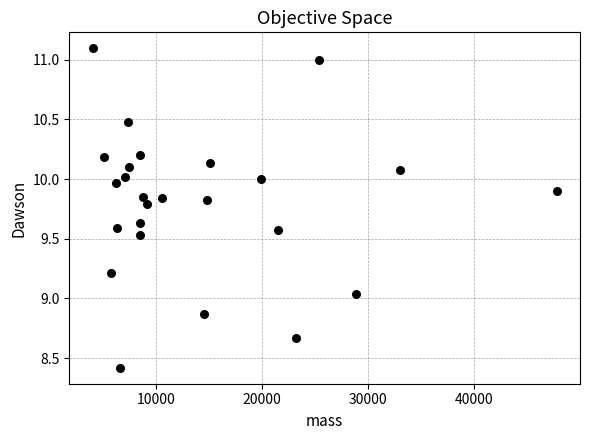

What is the range of X values (max minus min)?

43791.6